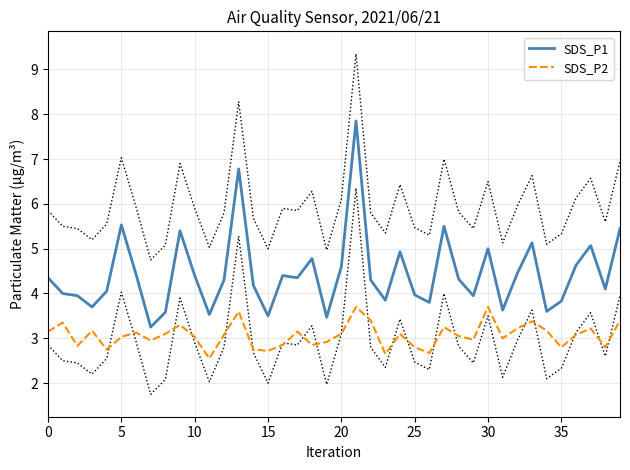

True or false: SDS_P2 and SDS_P1 cross at least once.

False